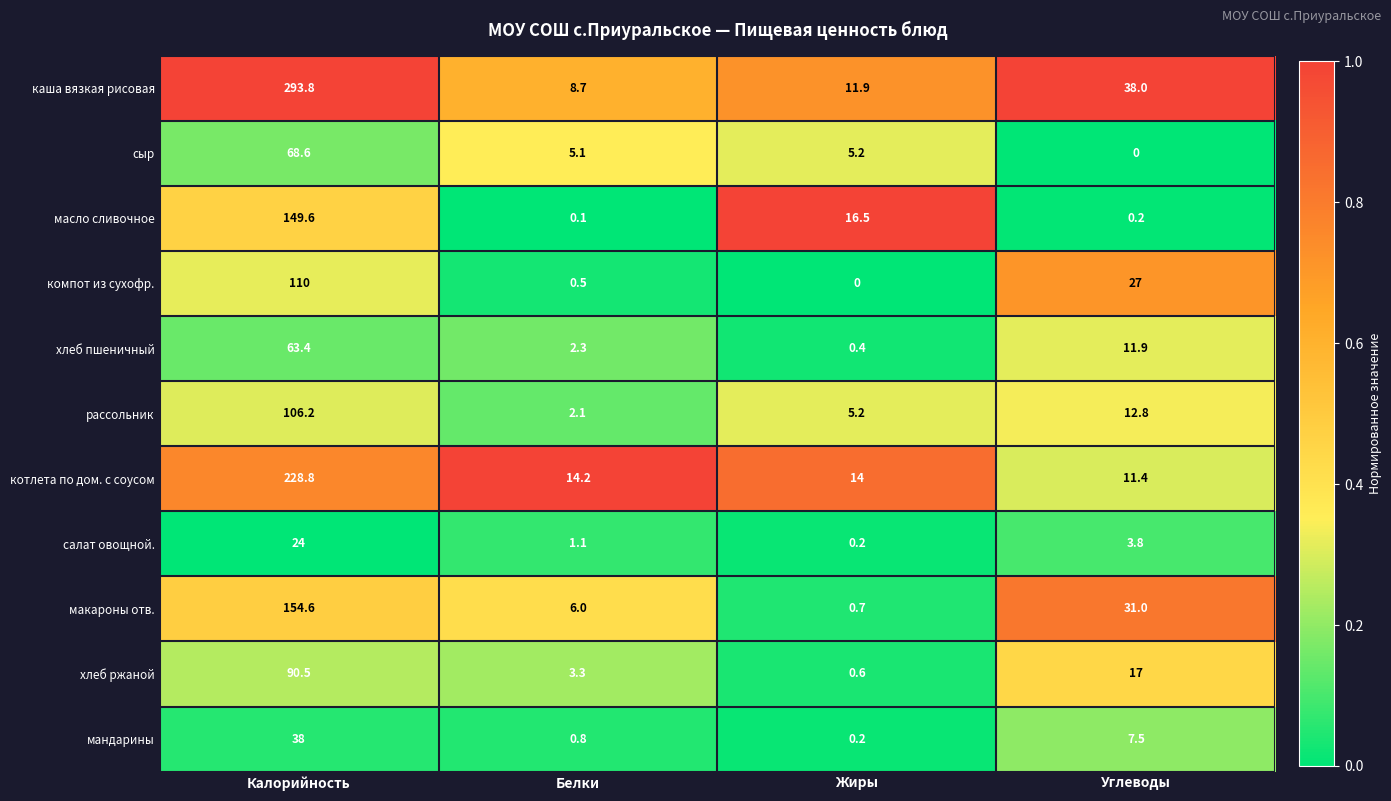

At which category does the chart reach its peak across all series?

Калорийность